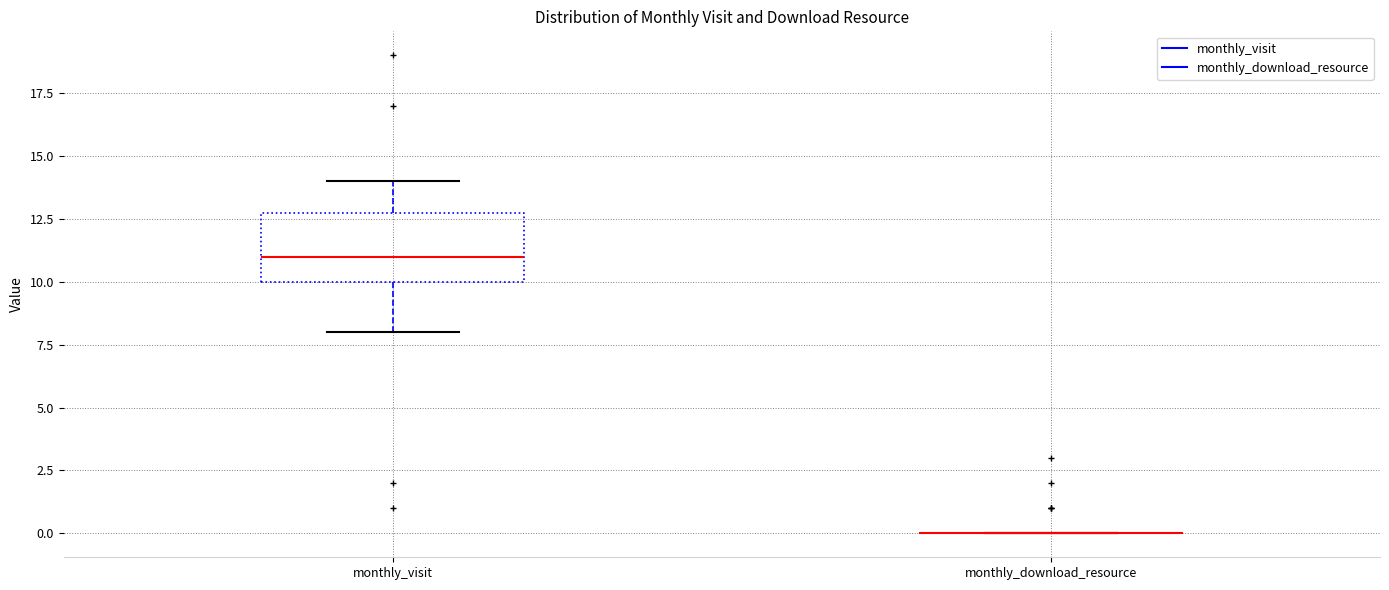

Where does the lower whisker of the box for monthly_visit end on the y-axis? The values are not printed on the chart, so give them approximately, as read against the axis.

8